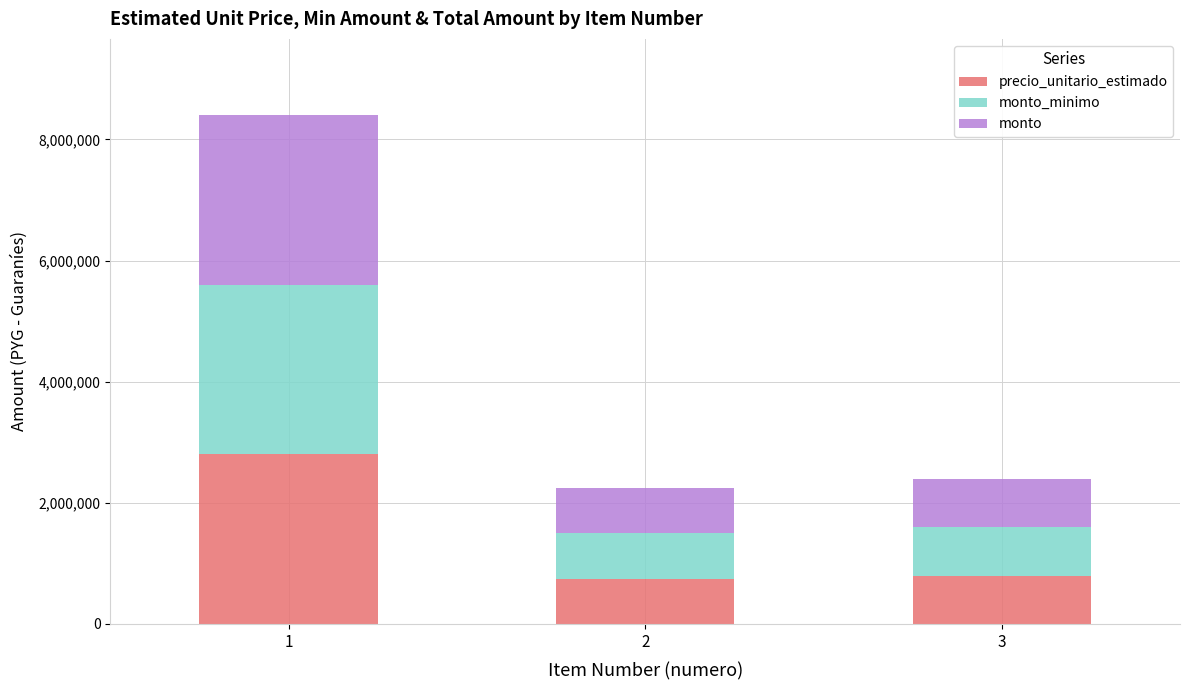

What is the difference between the second highest and minimum values in the precio_unitario_estimado series?

50000